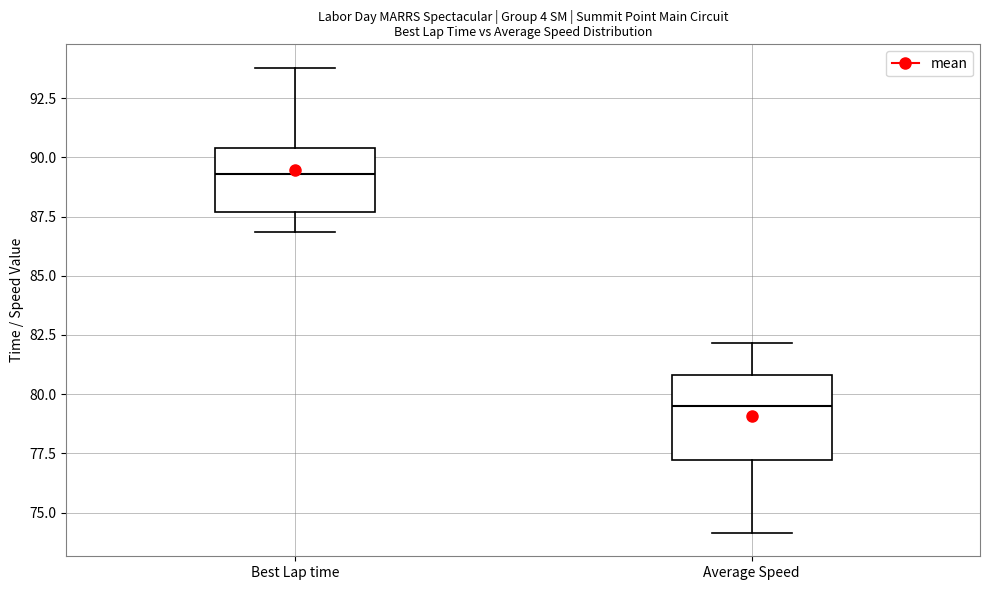

Which box has the highest median line?

Best Lap time